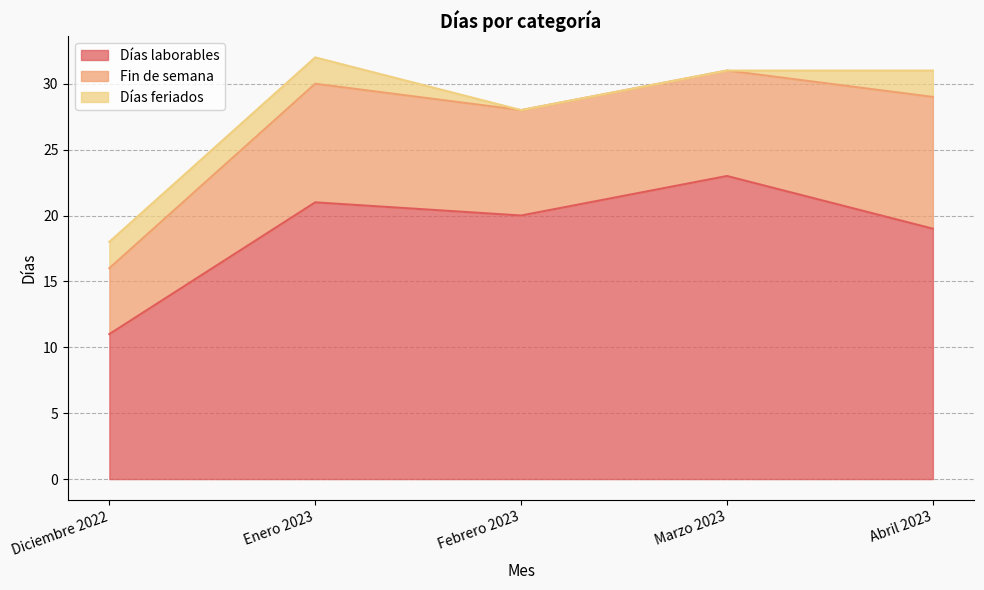

Is the value of Fin de semana at Enero 2023 greater than the value of Días laborables at Febrero 2023?

No